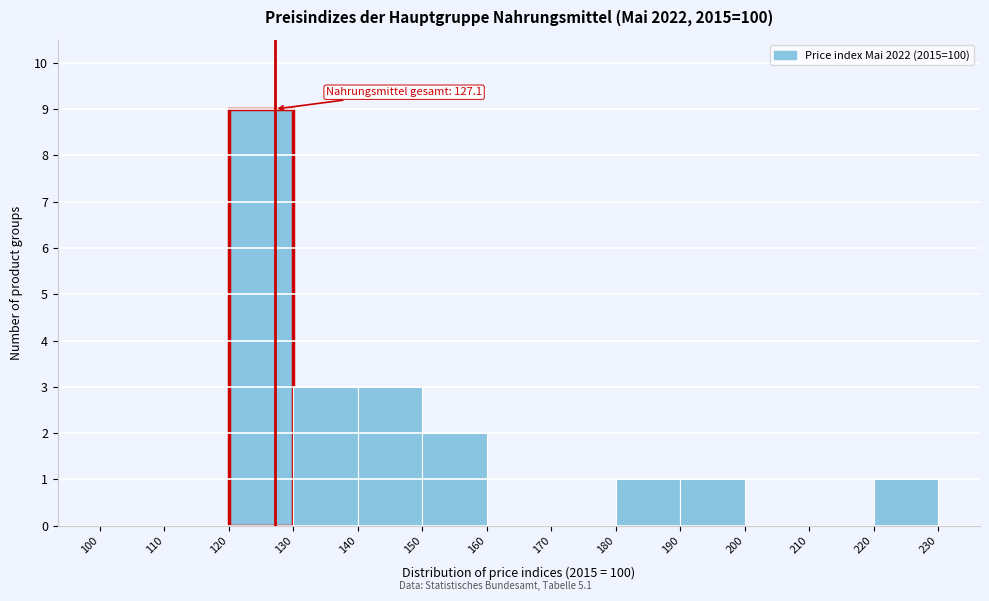

Which range on the x-axis has the tallest bar?

120 to 130